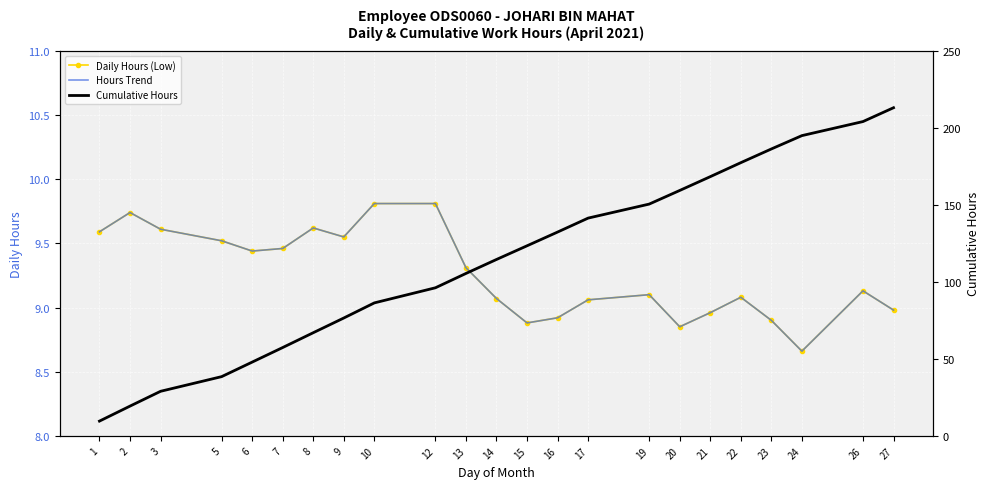

Which category has the highest value in the Daily Hours (Low) series?

10